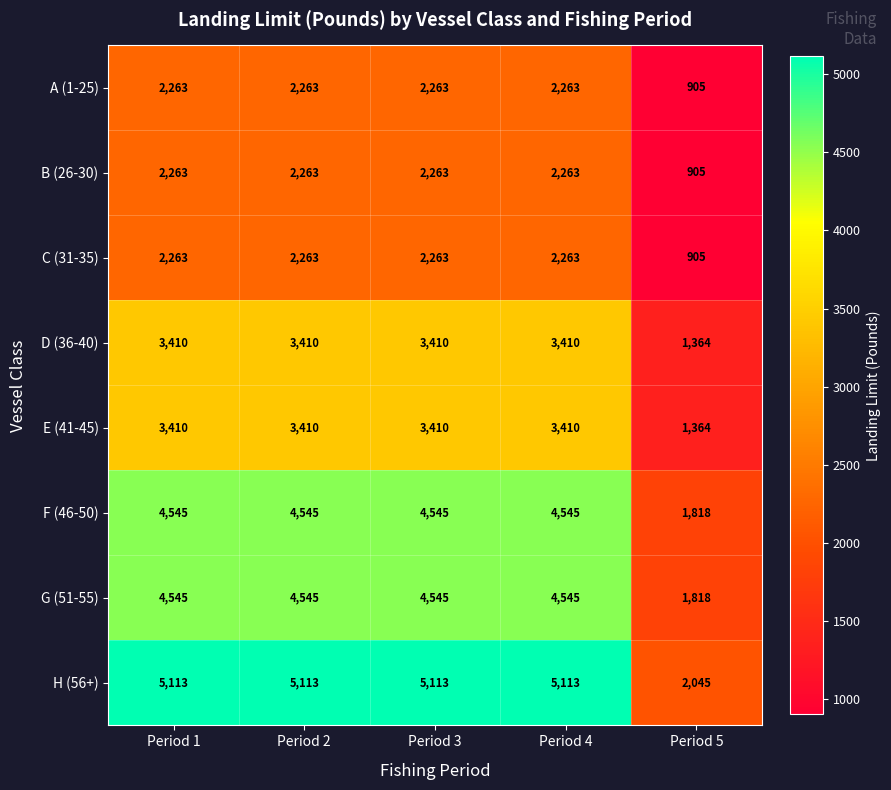

What is the sum of the B (26-30) values at Period 4 and Period 3?

4526